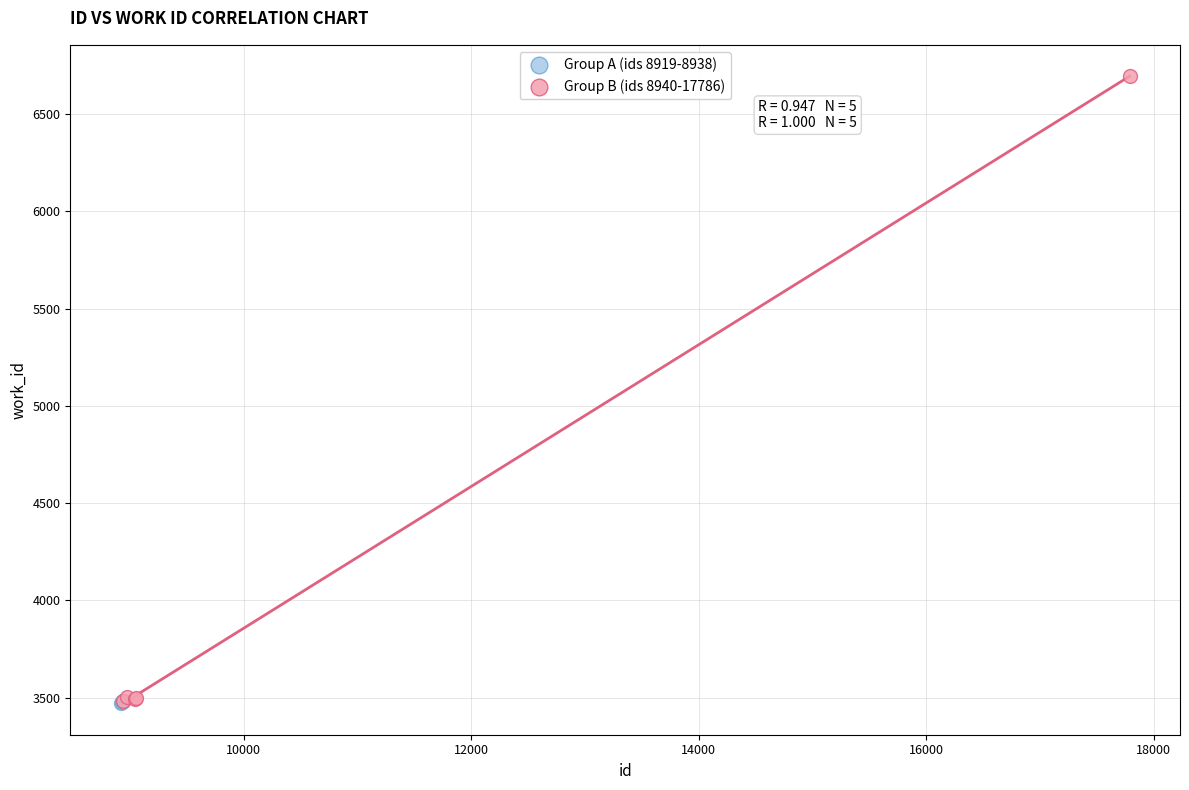

Which series has the widest spread of Y values?

Group B (ids 8940-17786)